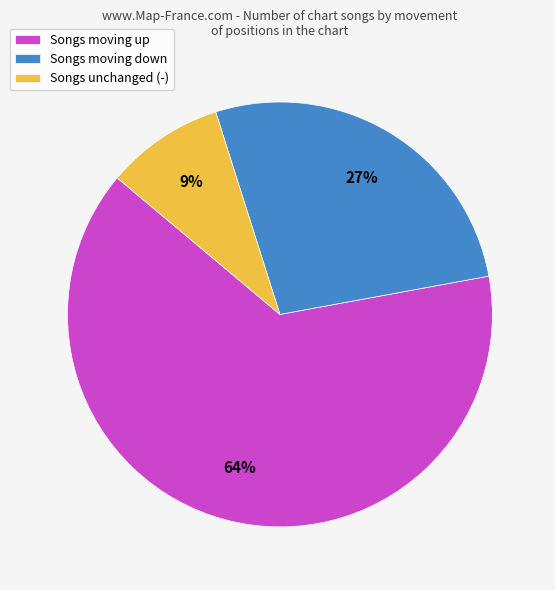

To the nearest percent, what is the difference between the largest and smallest slice percentages?

55%